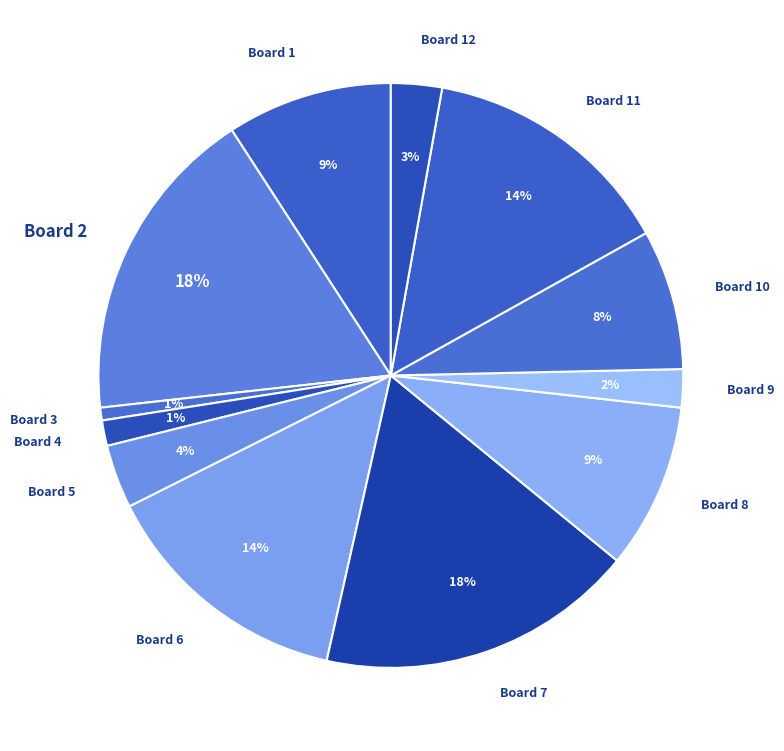

Count the number of slices in the pie.

12